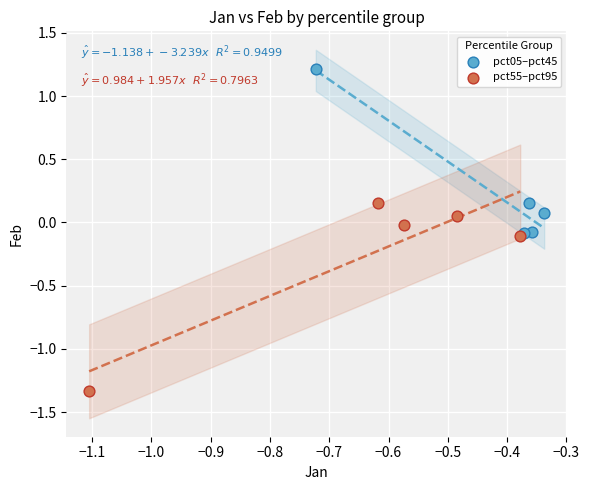

Which series contains the lowest Y value?

pct55–pct95